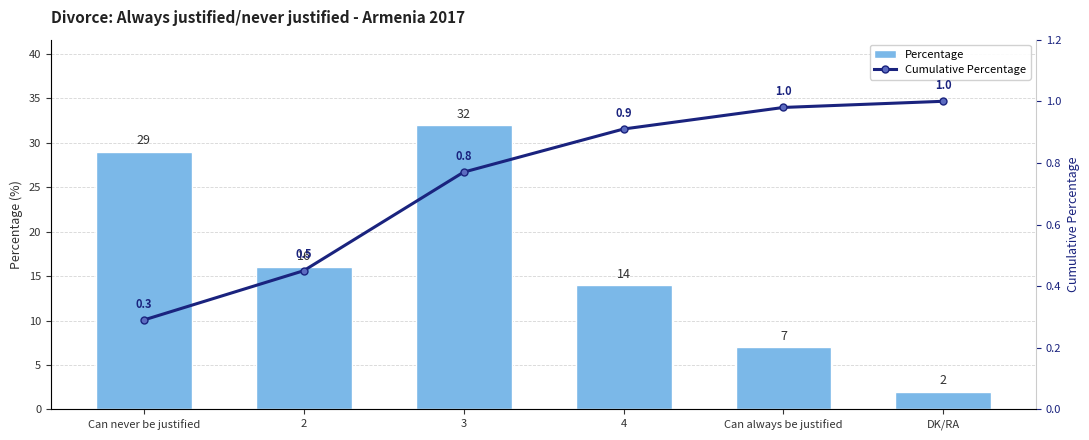

Which series has the largest total across all categories?

Percentage